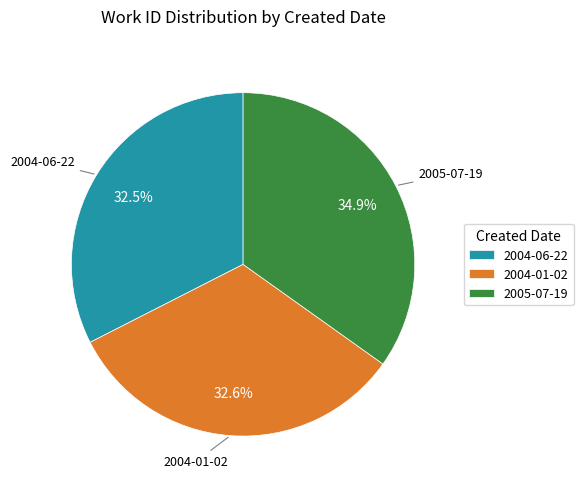

Does any single category account for the majority?

No